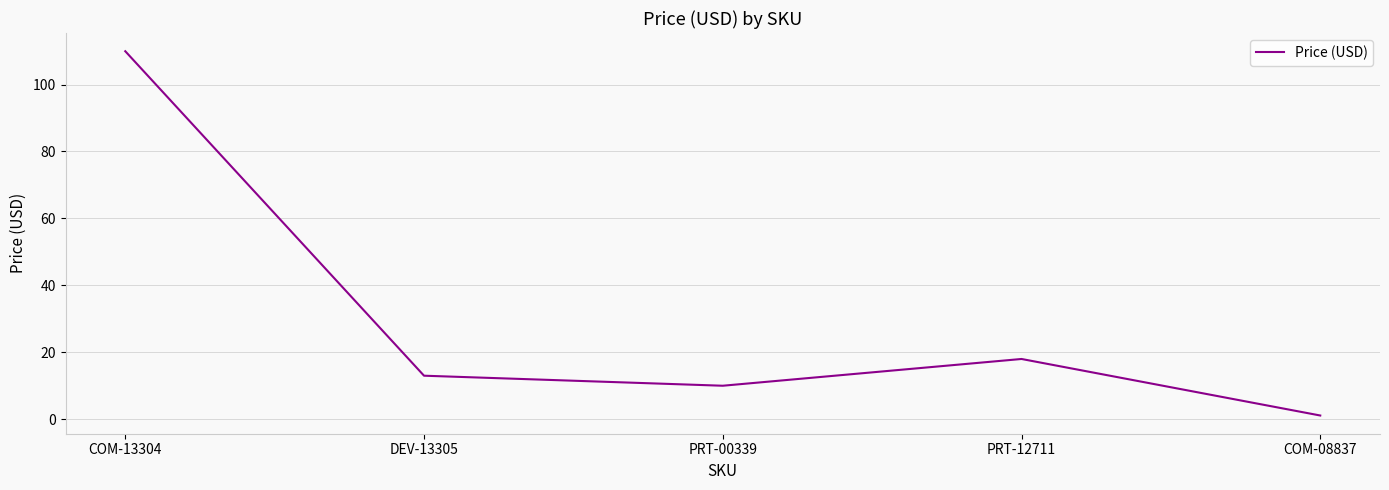

What is the difference between the maximum and minimum values?

108.9